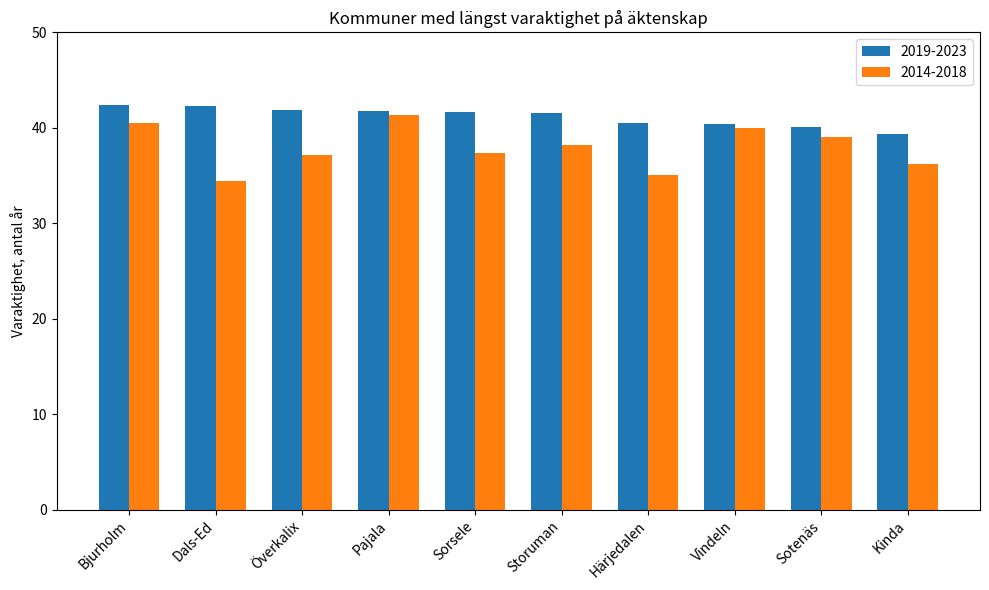

What are all the series names shown in the legend?

2019-2023, 2014-2018